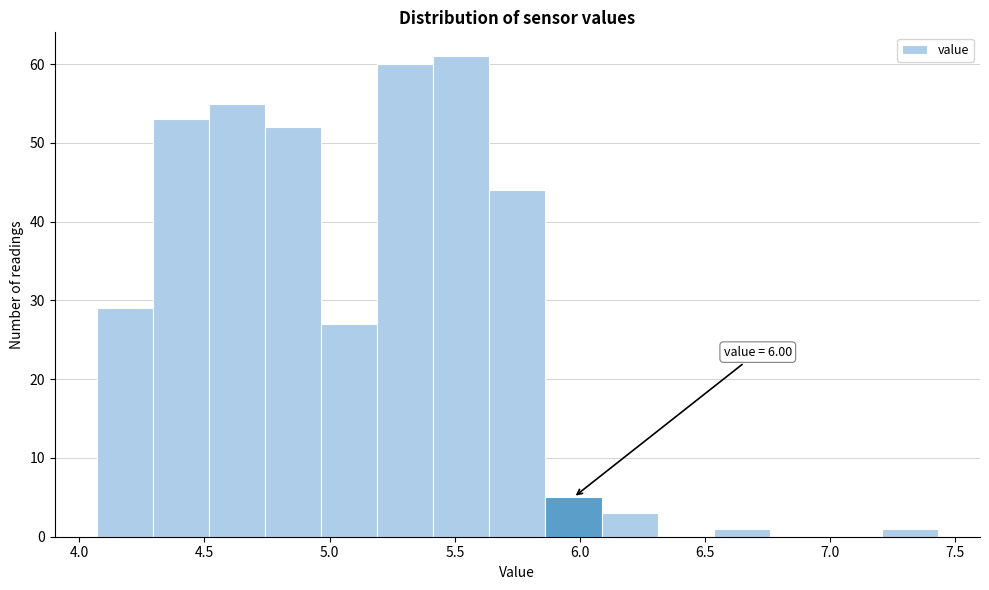

Over which range of the x-axis is the bar tallest?

5.40 to 5.65